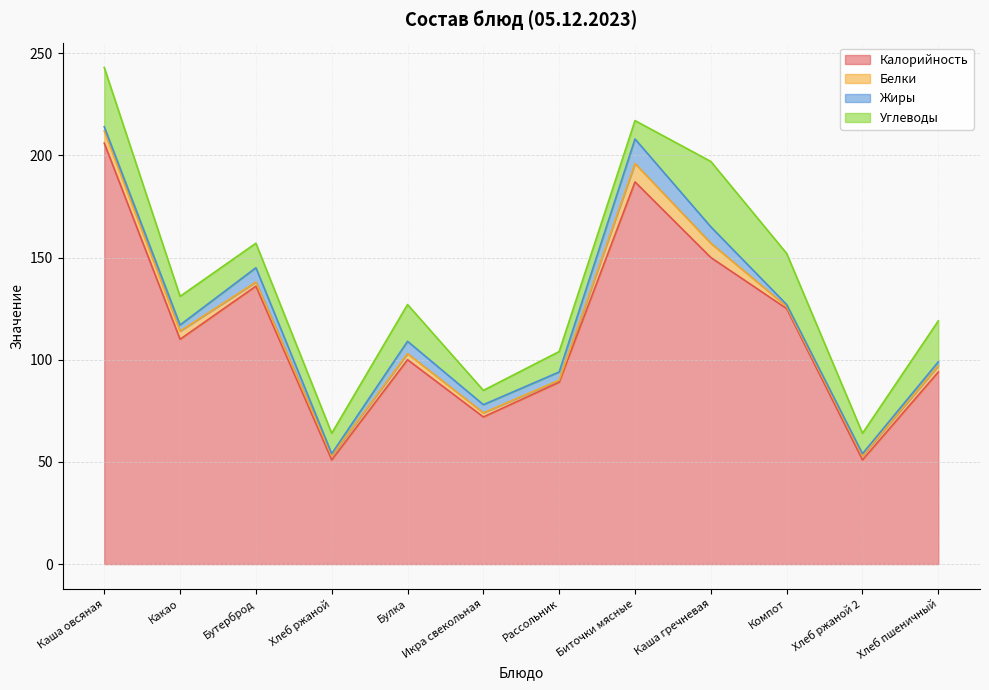

Where does the Жиры series first go above 4?

Бутерброд